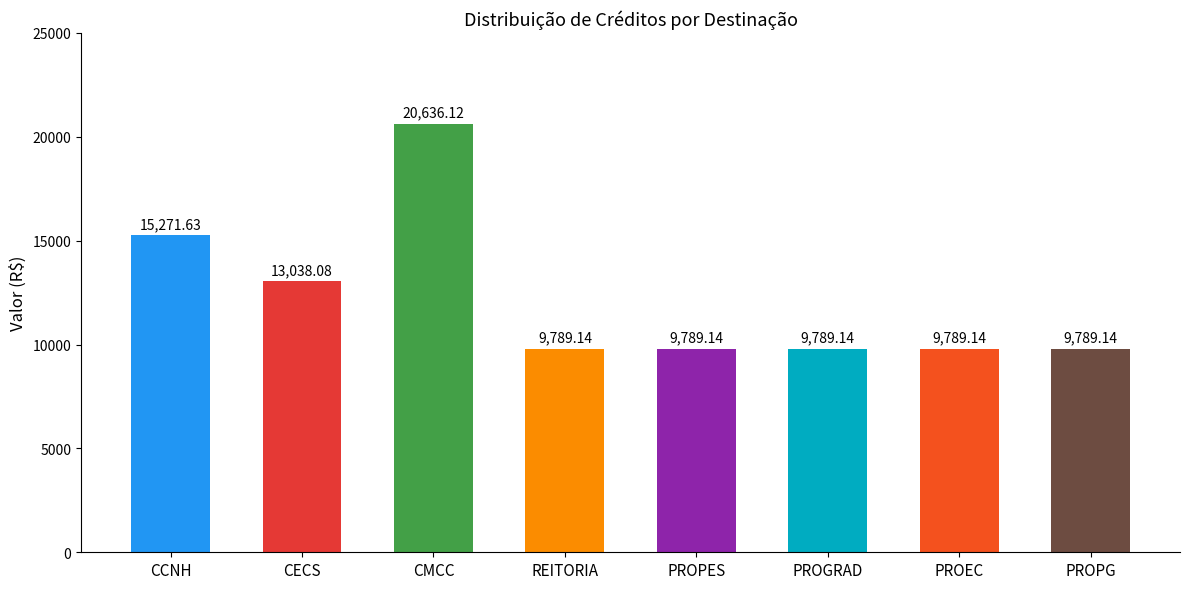

What is the sum of the values at PROGRAD and CMCC?

30425.3